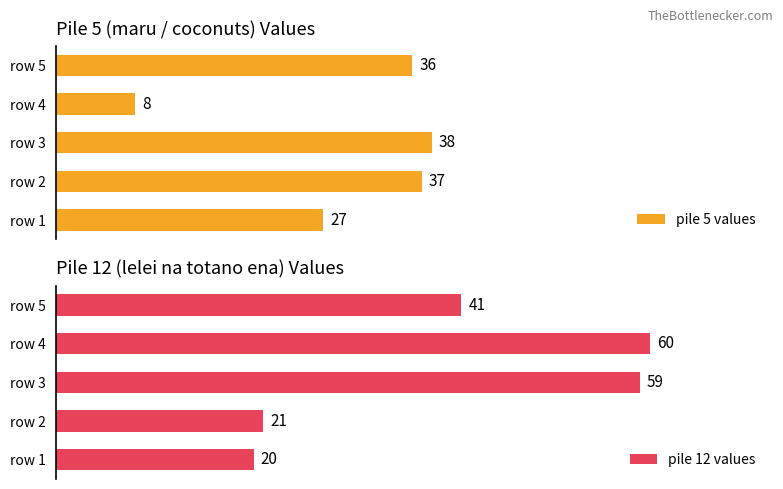

What is the greatest value displayed?

60